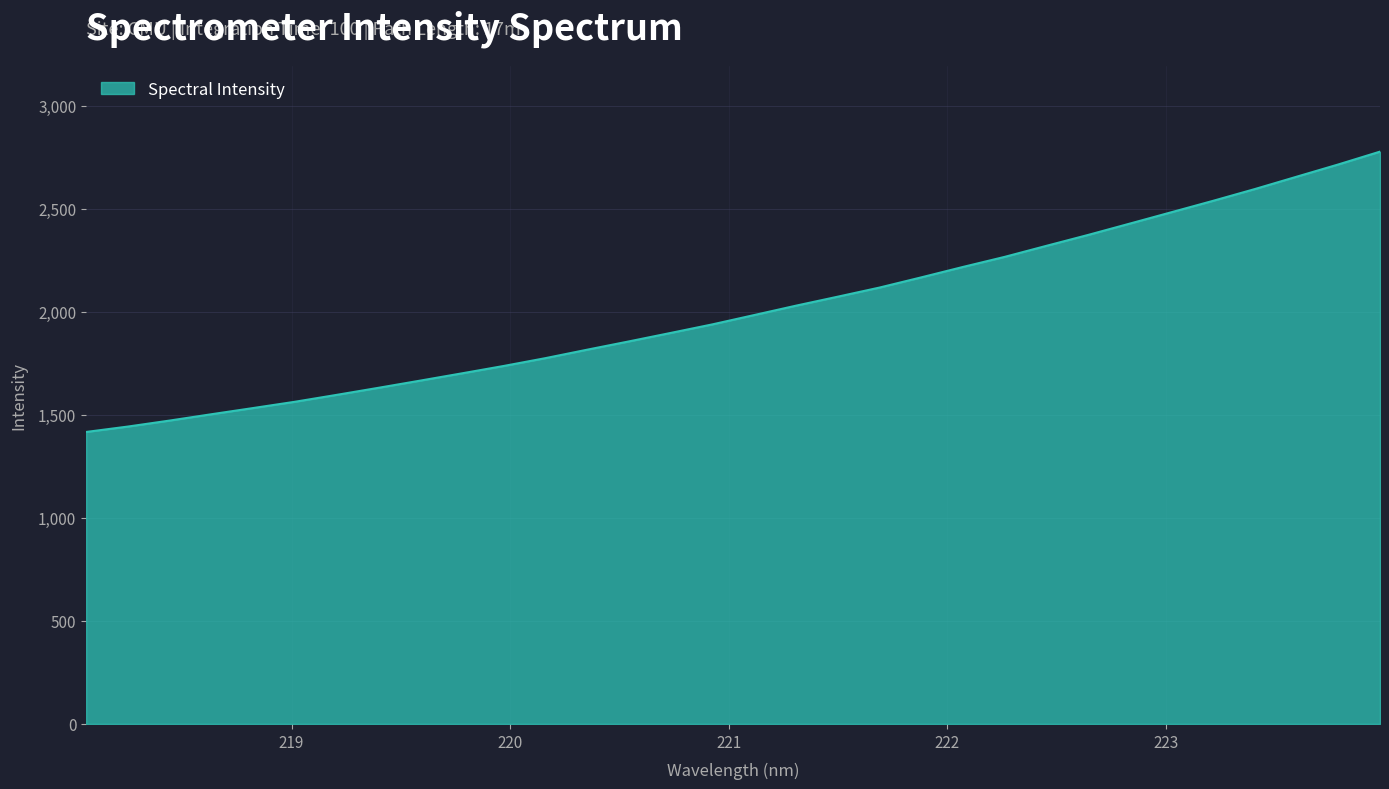

What is the difference between the maximum and minimum values?

1360.6